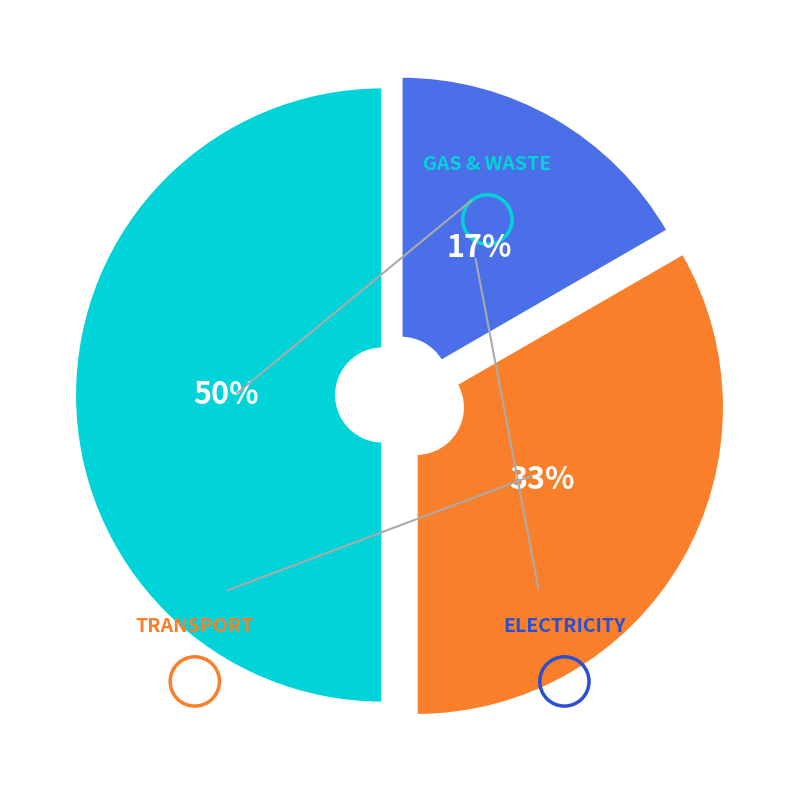

To the nearest percent, what is the difference between the largest and smallest slice percentages?

33%